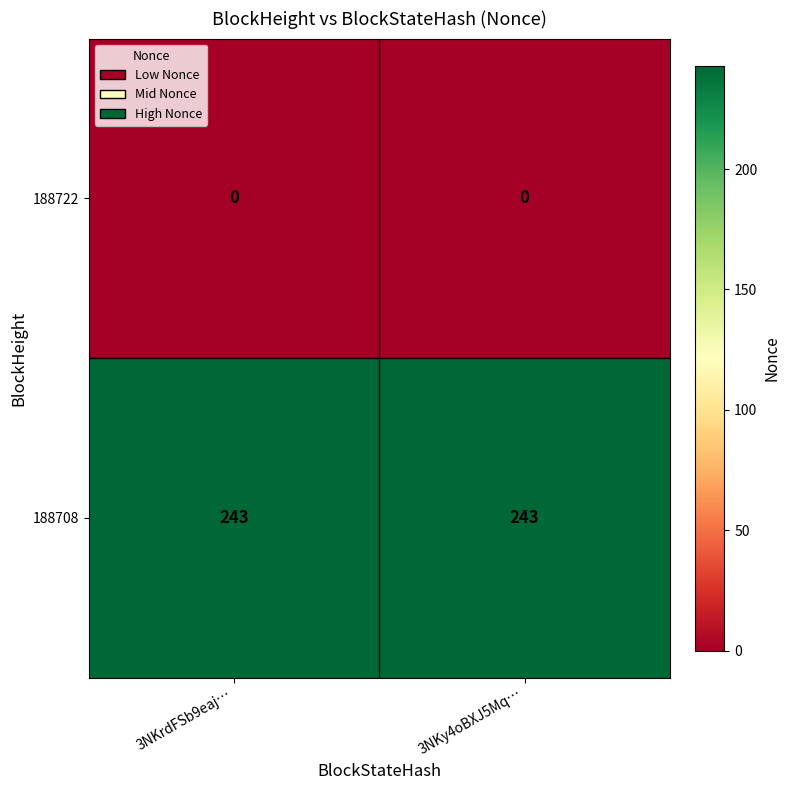

Count the number of categories in the chart.

2